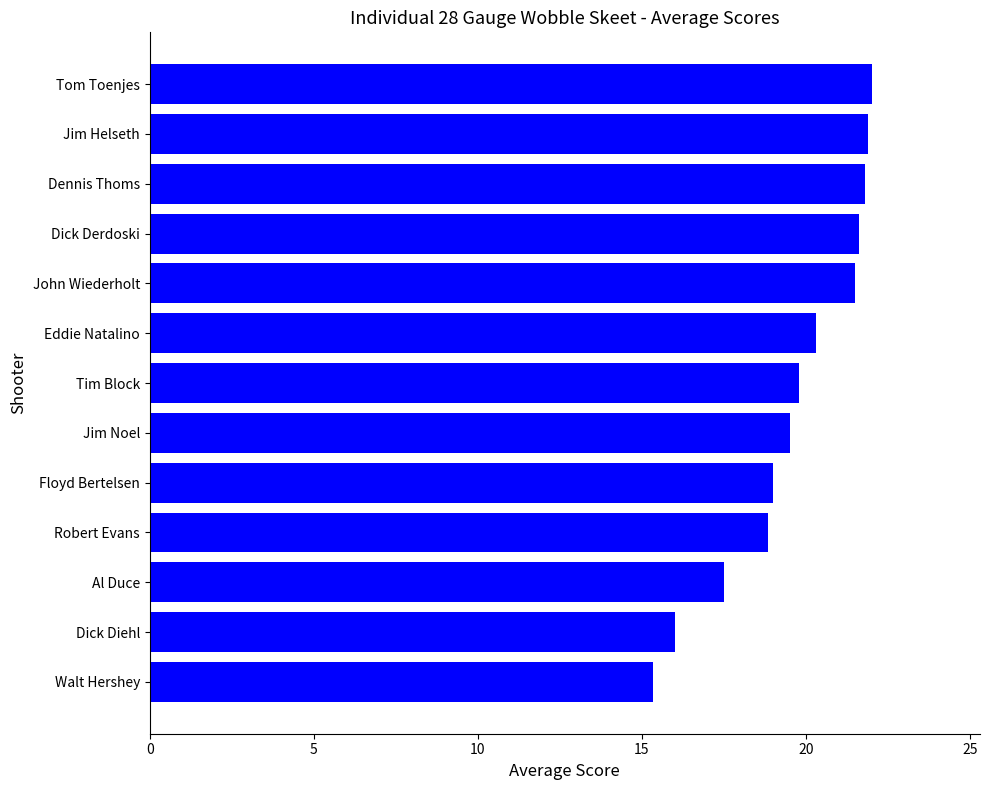

Read the value at Dick Derdoski.

21.6